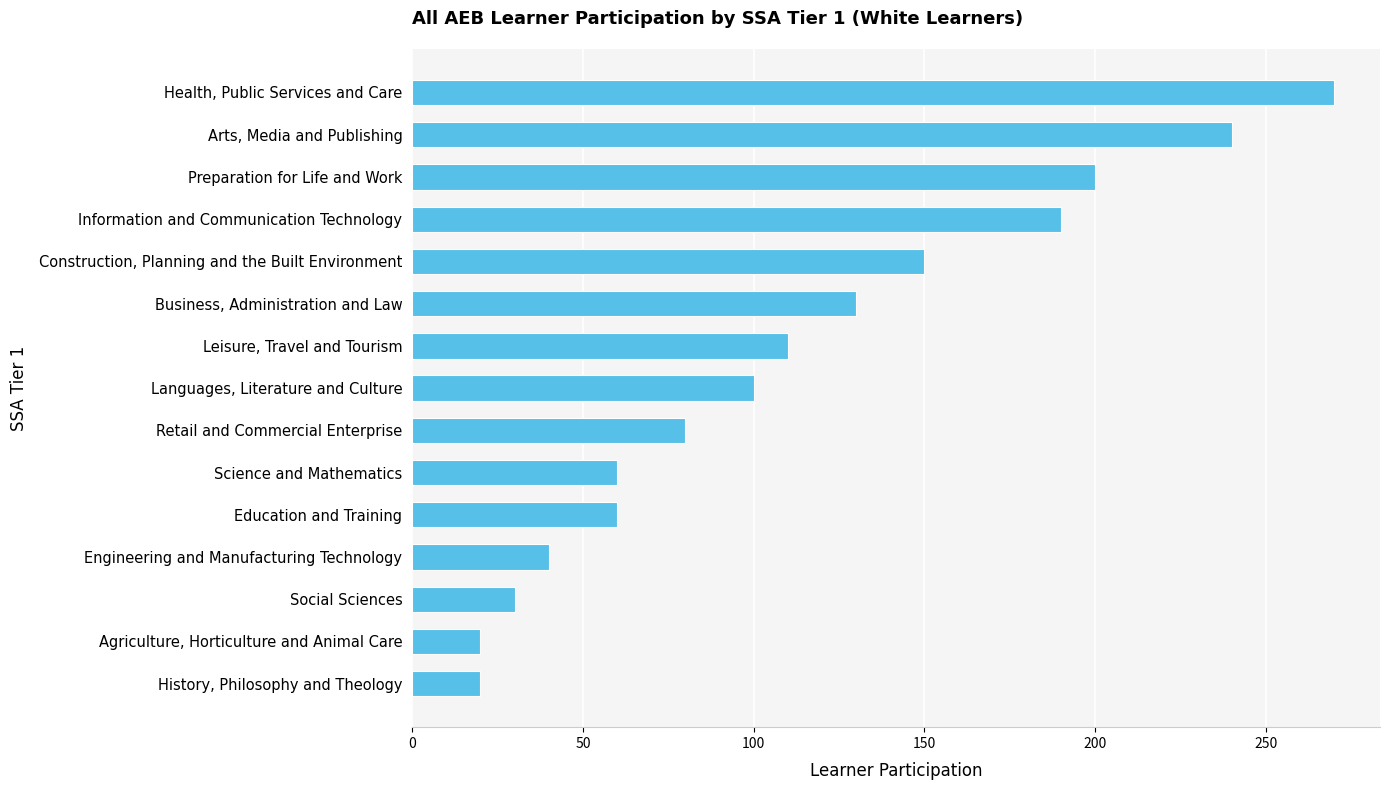

True or false: the data shows 240 at Arts, Media and Publishing.

True